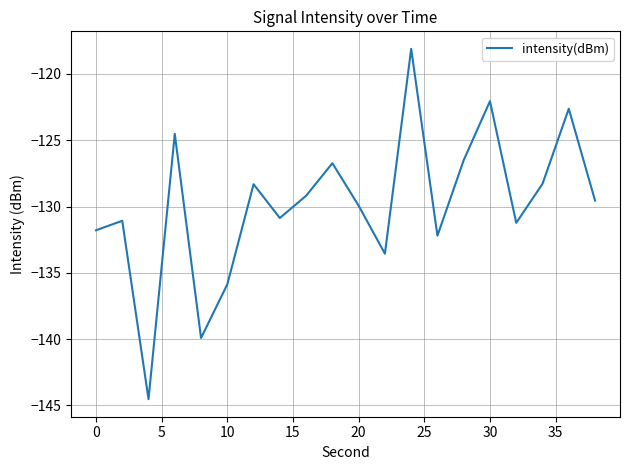

What is the maximum value shown in the chart?

-118.1